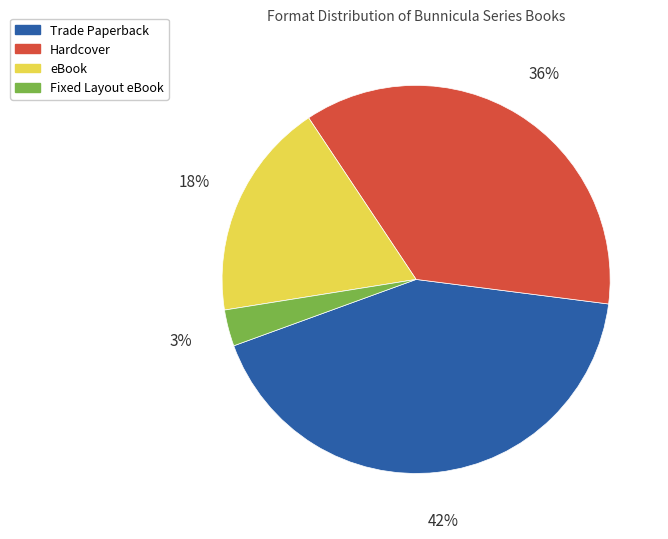

To the nearest percent, what portion does eBook represent?

18%